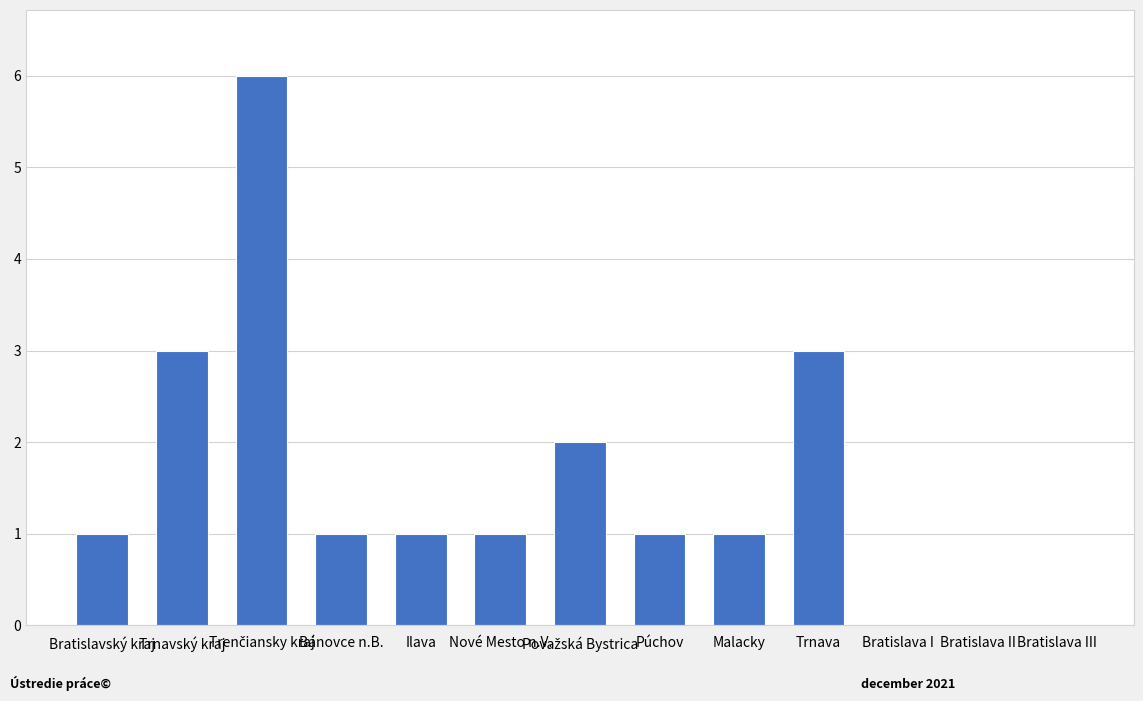

What is the sum of all values?

20